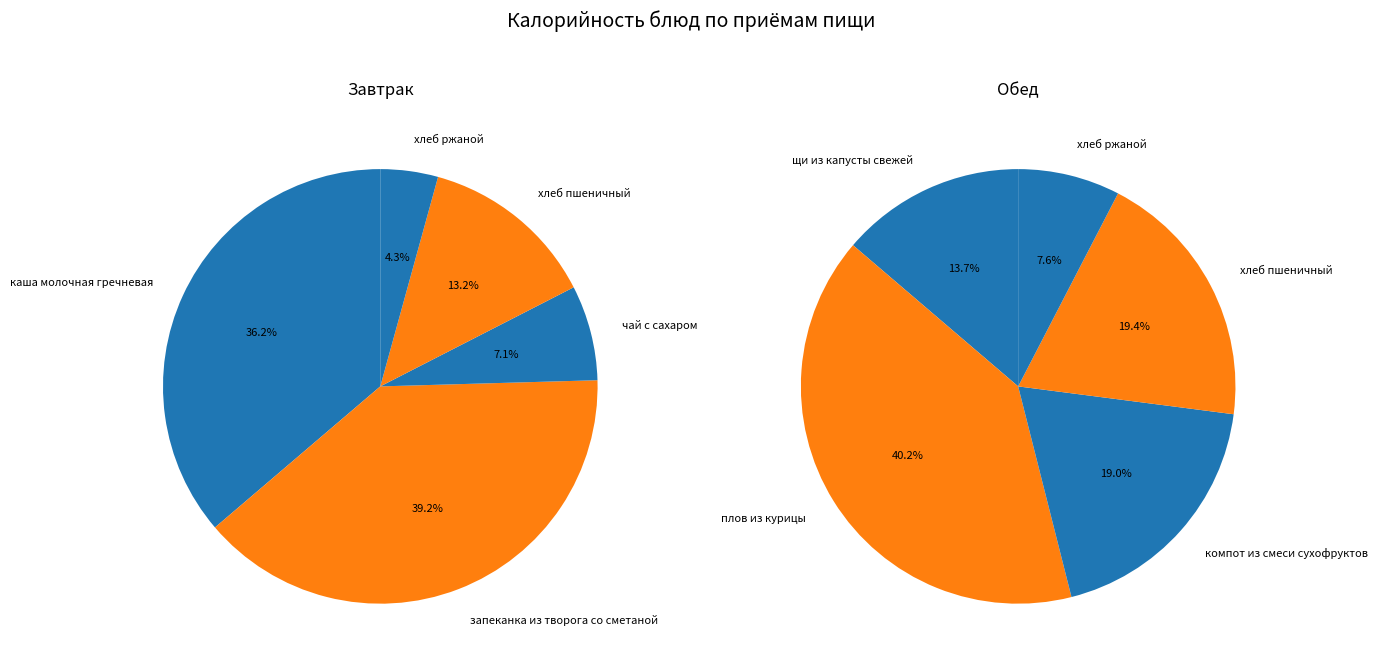

The 3 slice represents 13% of the pie. True or false?

True